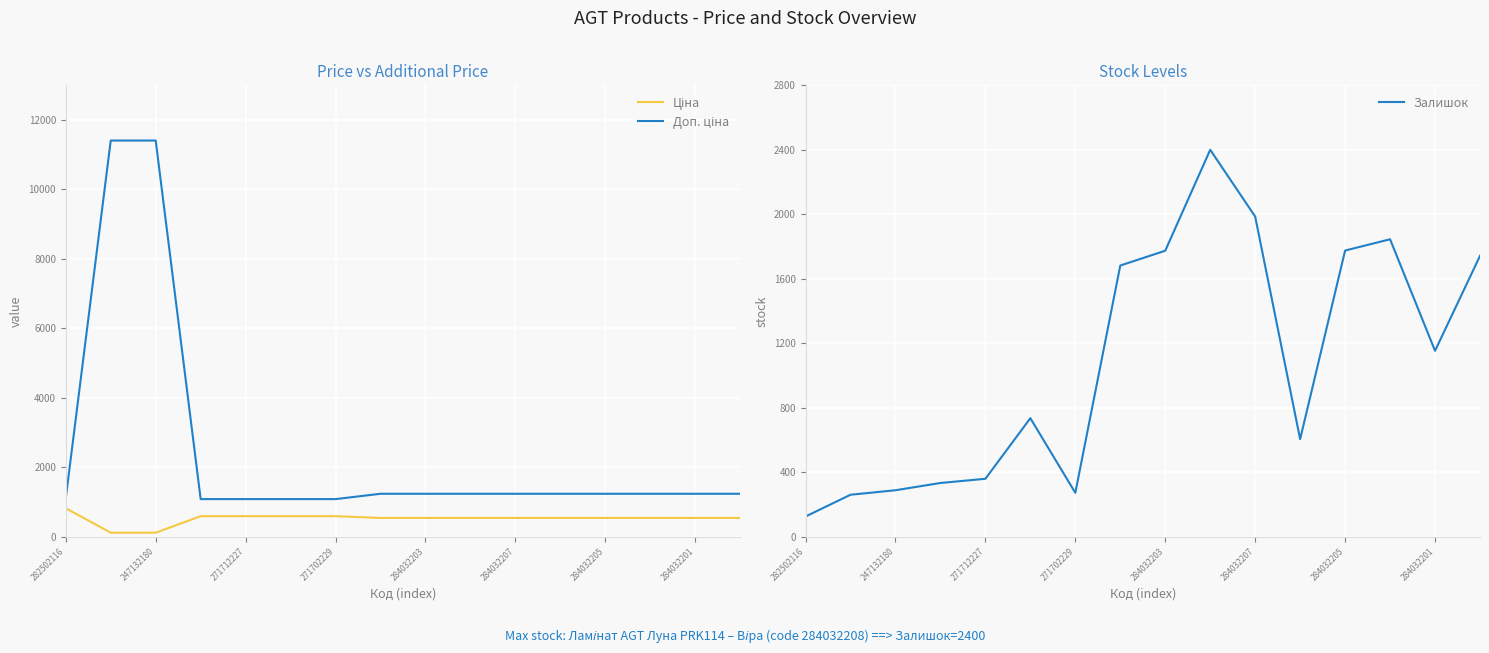

What is the maximum value for Залишок?

2400